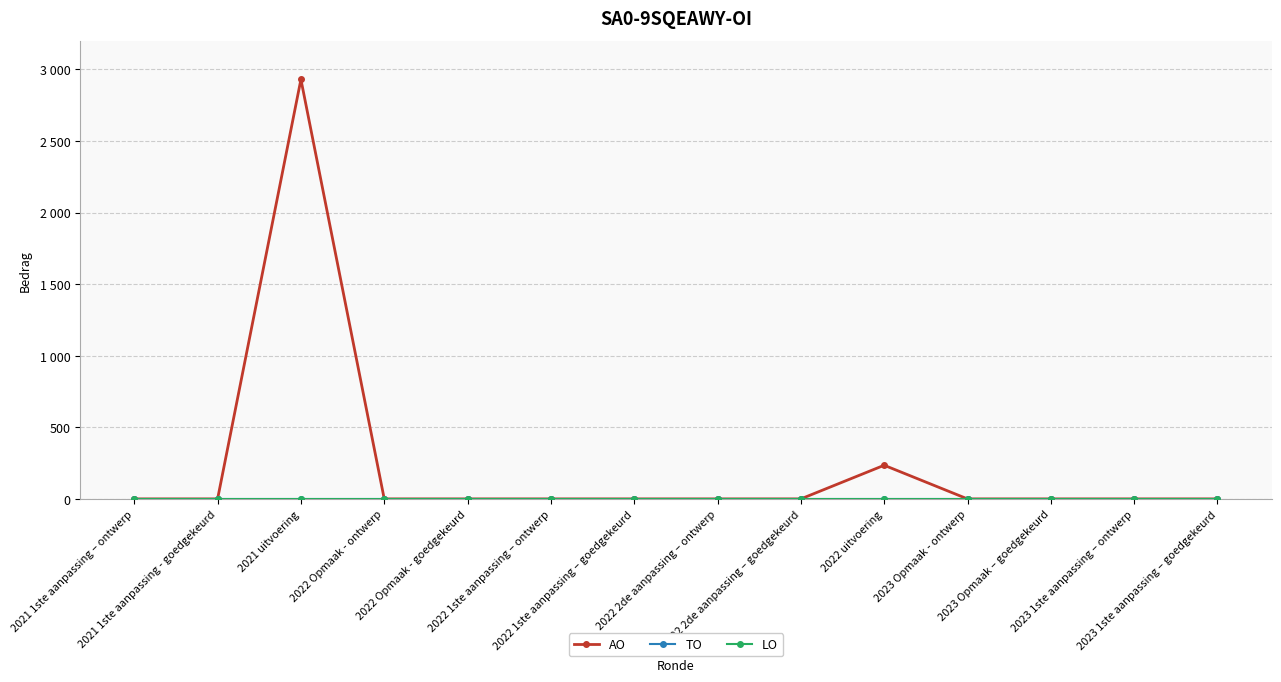

Does the chart have visible grid lines?

Yes